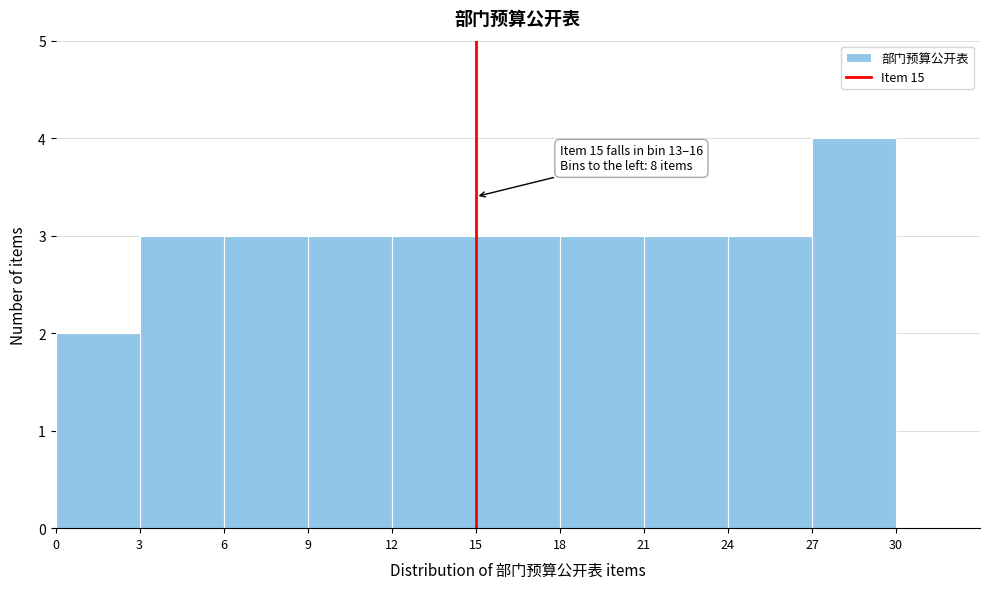

Over which range of the x-axis is the bar tallest?

27 to 30